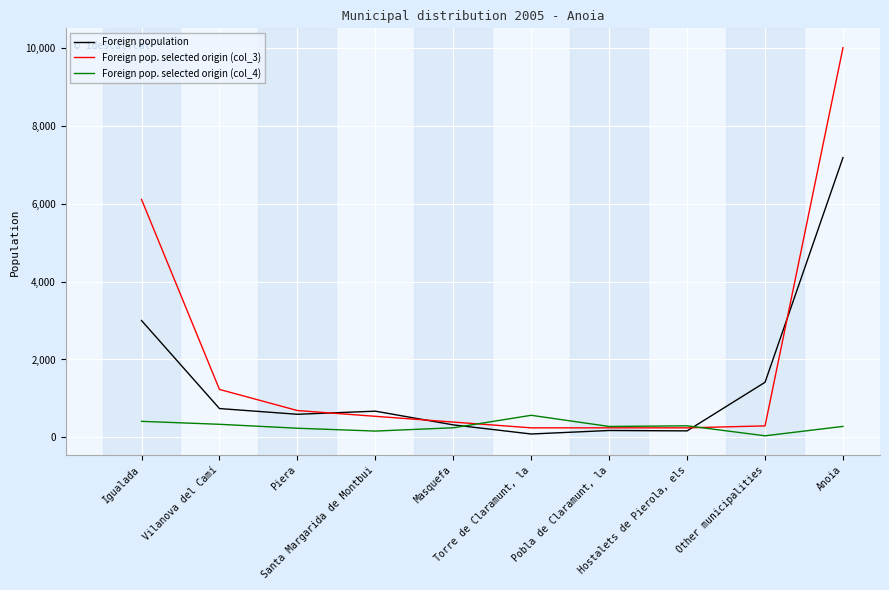

At Vilanova del Camí, list the series in order from smallest to largest.

Foreign pop. selected origin (col_4), Foreign population, Foreign pop. selected origin (col_3)